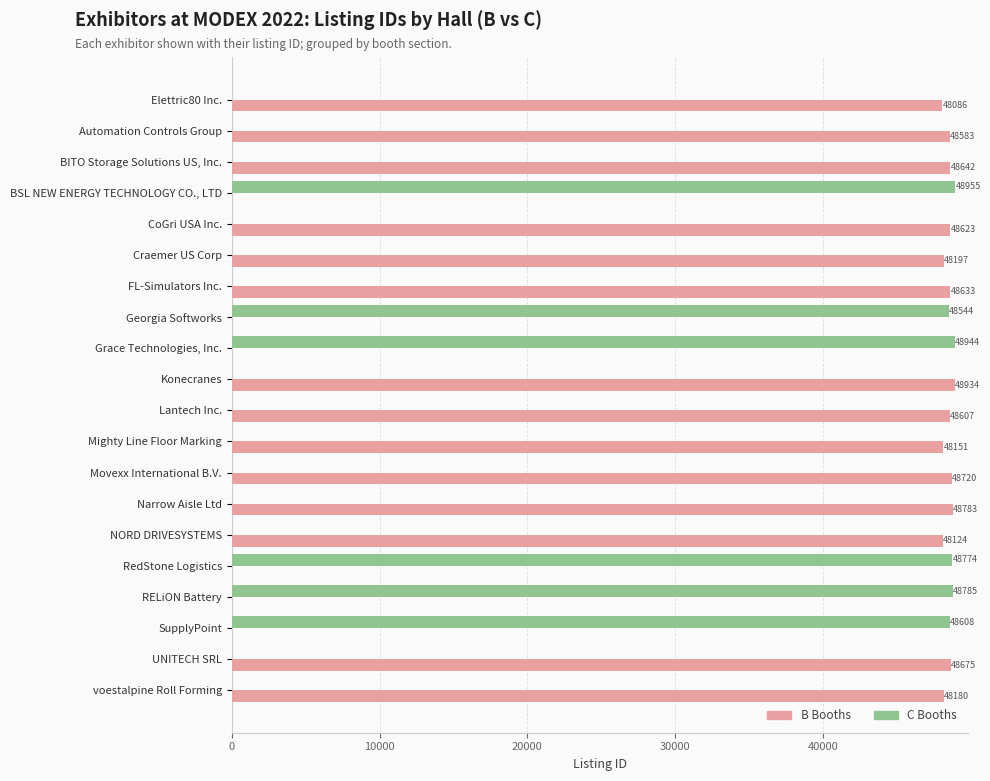

How many positive values does the C Booths series have?

6